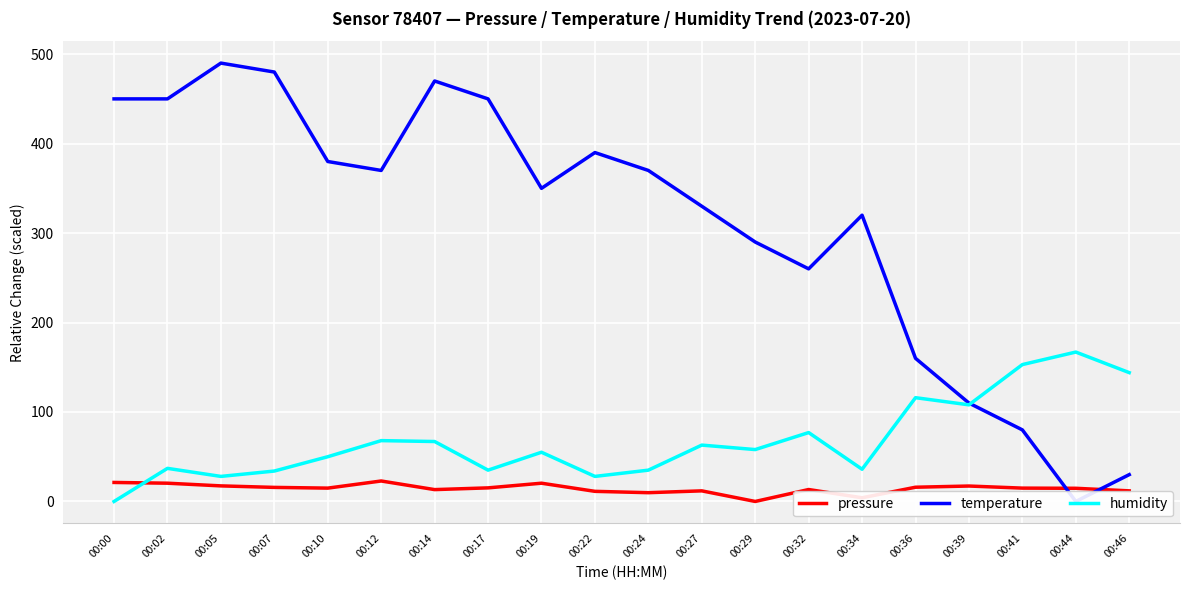

Which category has the lowest value in the humidity series?

00:00